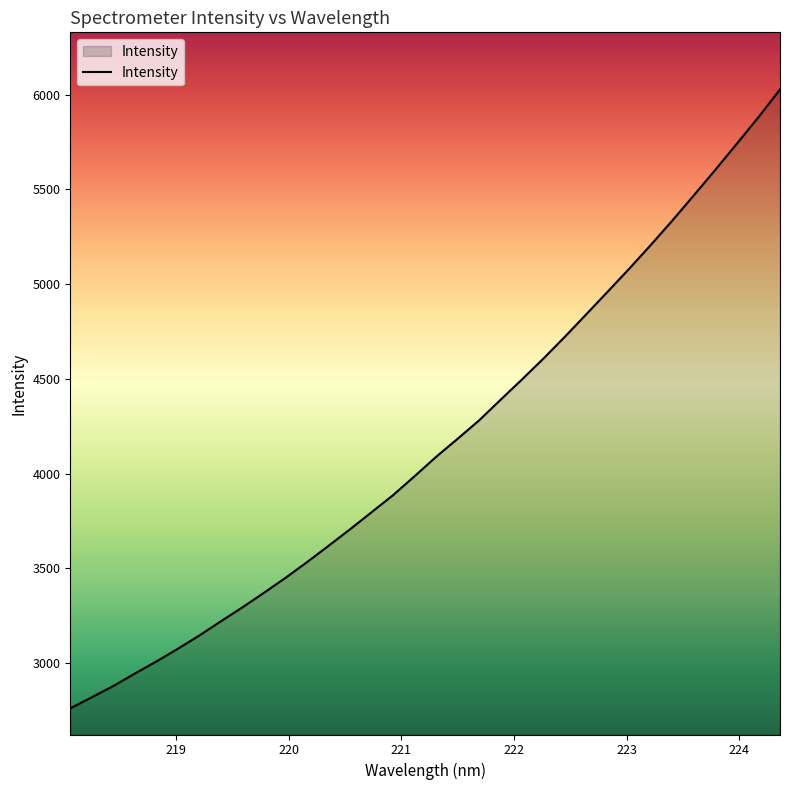

What is the minimum value shown in the chart?

2761.3